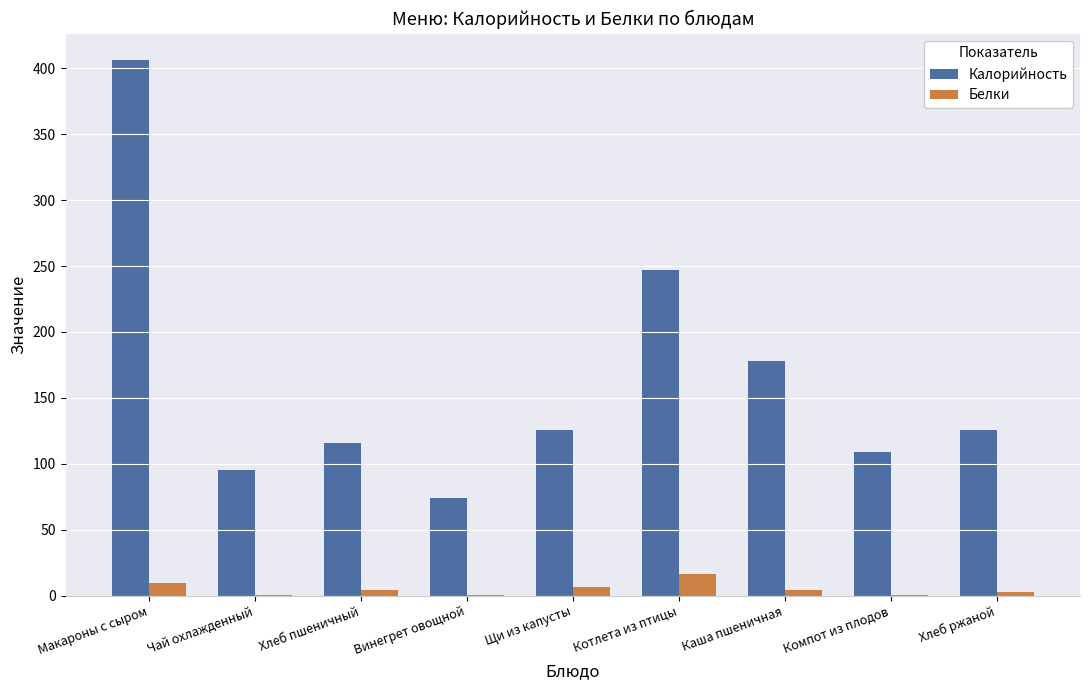

The value of Калорийность at Винегрет овощной is 122.7. True or false?

False